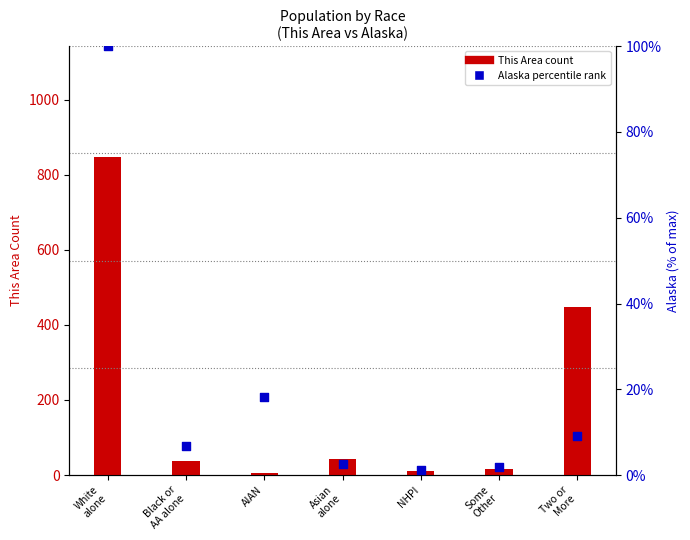

Is the value of This Area (count) at AIAN greater than the value of Alaska (percentile rank within sample) at AIAN?

No